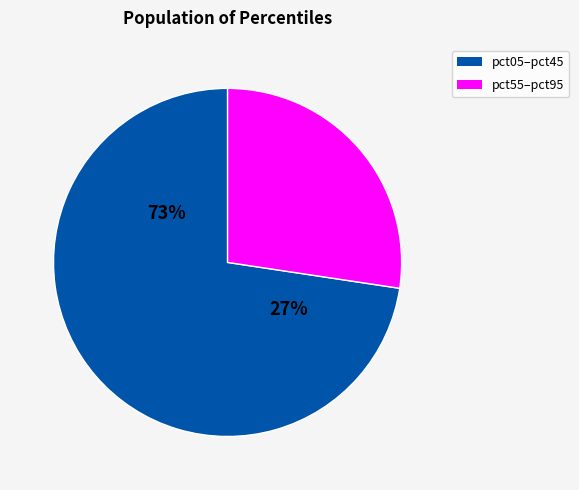

Which has a higher value, pct65 or pct05?

pct05